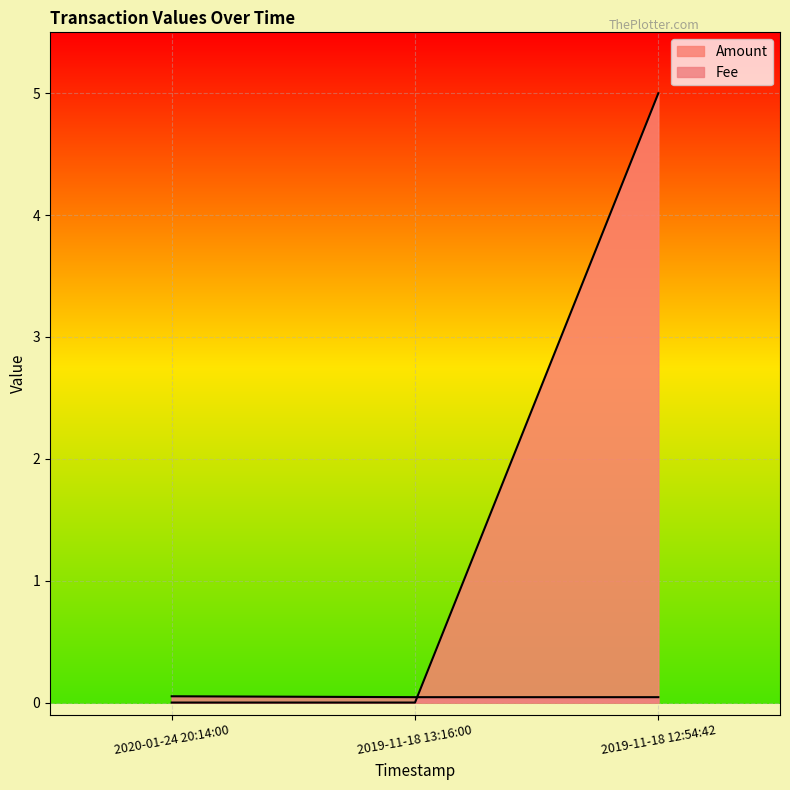

Reading left to right, transcribe all the data shown in this chart.

Amount: 0.0	0.0	5.0
Fee: 0.1	0.0	0.0